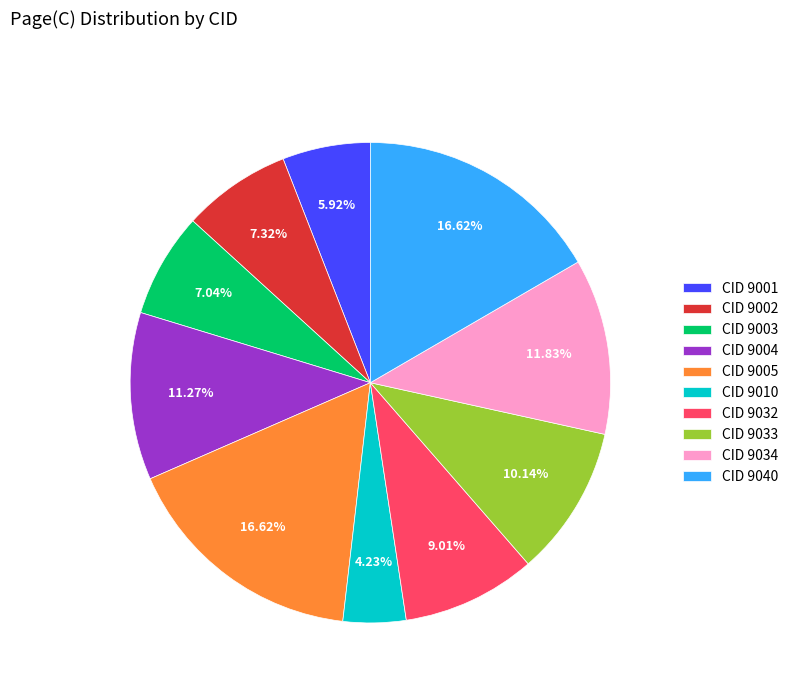

Count the number of slices in the pie.

10